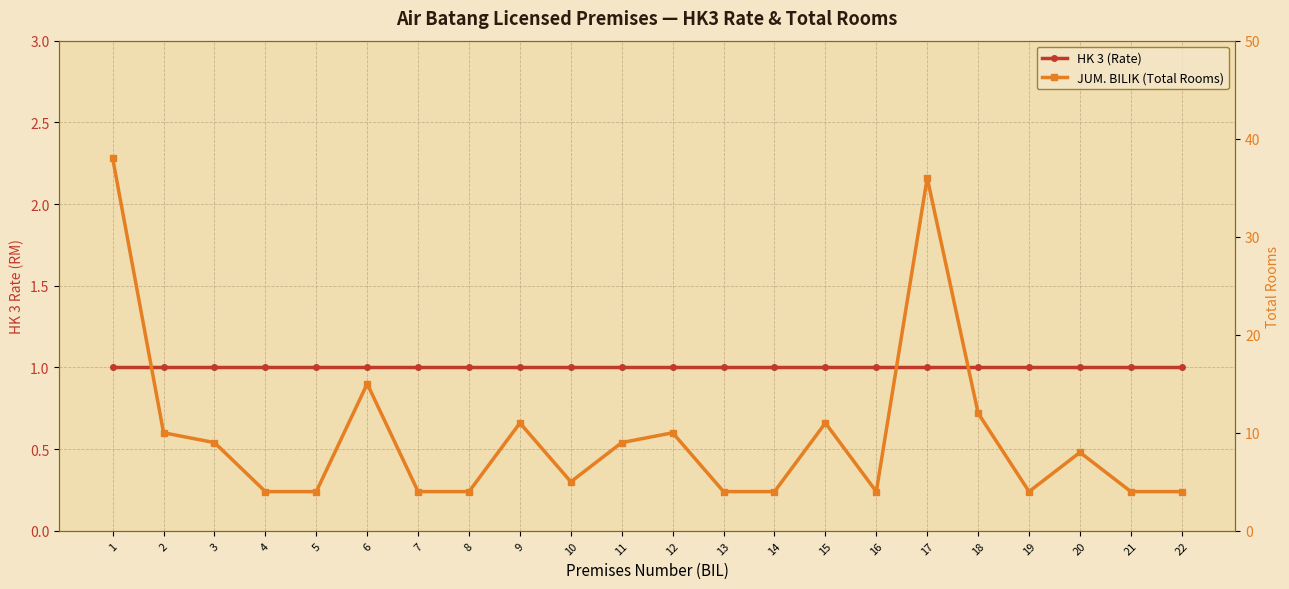

Reading left to right, transcribe all the data shown in this chart.

HK 3 (Rate): 1=1	2=1	3=1	4=1	5=1	6=1	7=1	8=1	9=1	10=1	11=1	12=1	13=1	14=1	15=1	16=1	17=1	18=1	19=1	20=1	21=1	22=1
JUM. BILIK (Total Rooms): 1=38	2=10	3=9	4=4	5=4	6=15	7=4	8=4	9=11	10=5	11=9	12=10	13=4	14=4	15=11	16=4	17=36	18=12	19=4	20=8	21=4	22=4